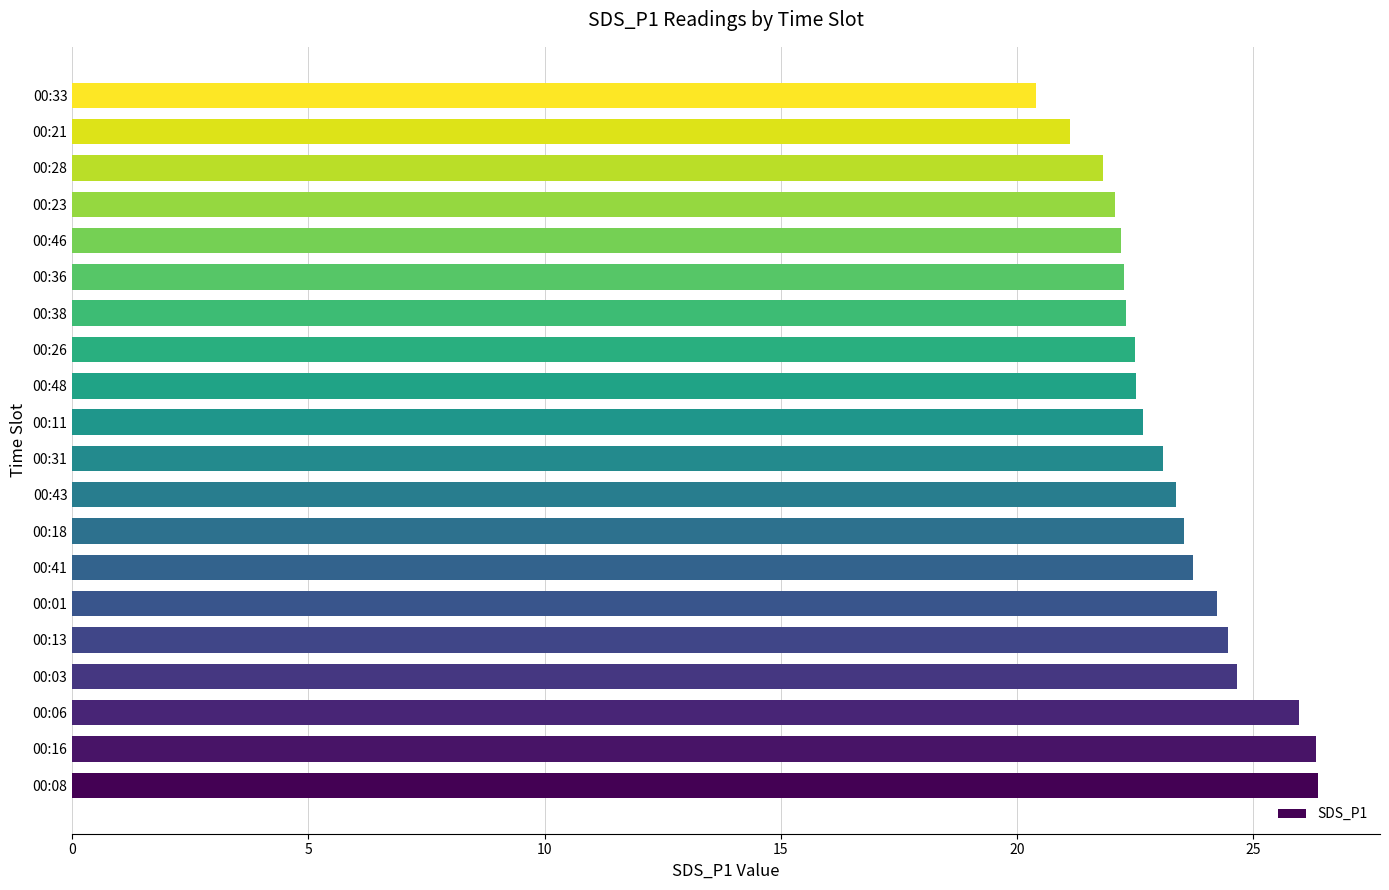

What is the sum of all values?

465.7